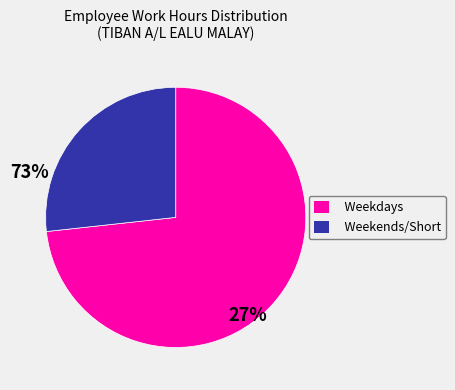

Which category has the biggest portion of the pie?

Weekdays